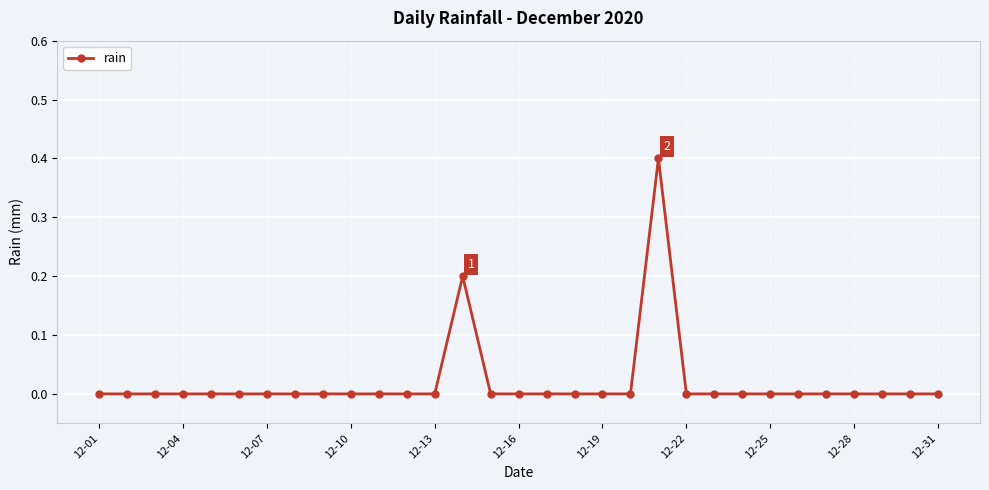

What is the sum of all values?

0.6